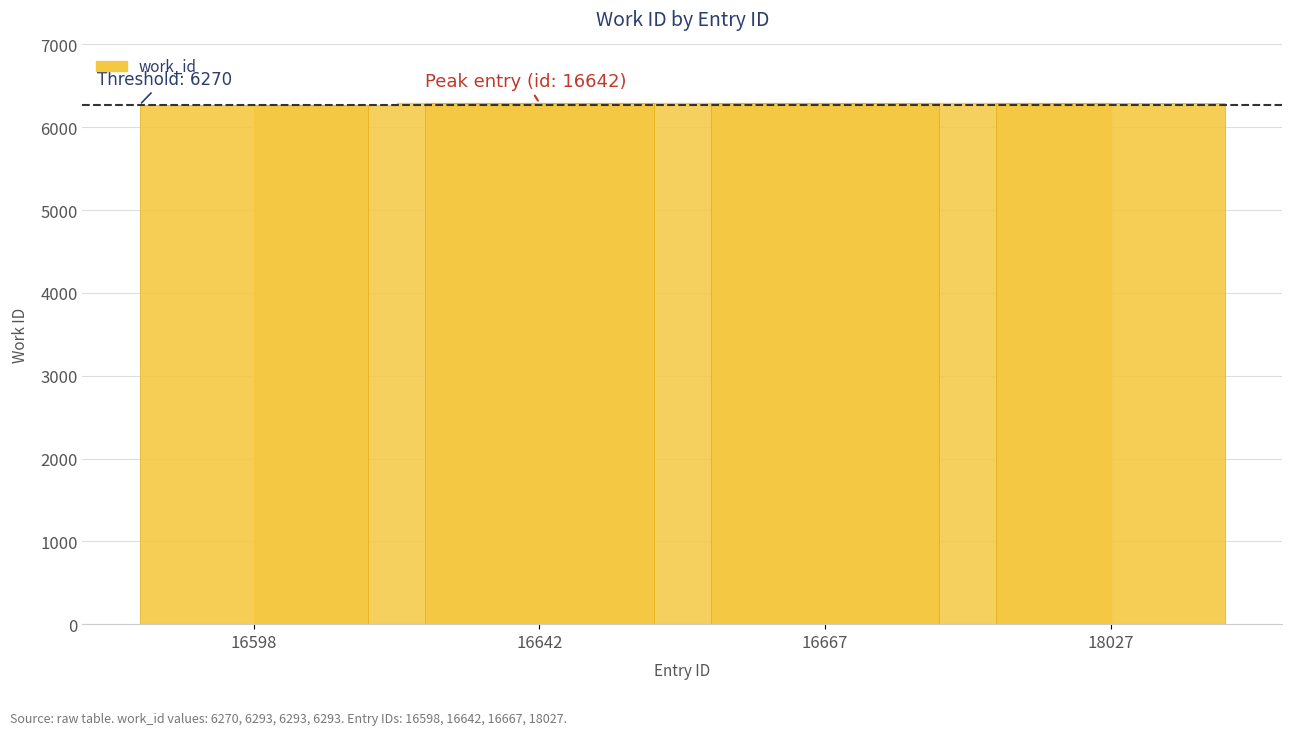

What is the minimum value shown in the chart?

6270